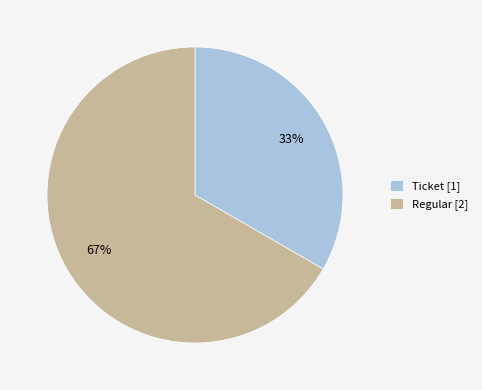

To the nearest percent, what is the combined percentage of Regular [2] and Ticket [1]?

100%